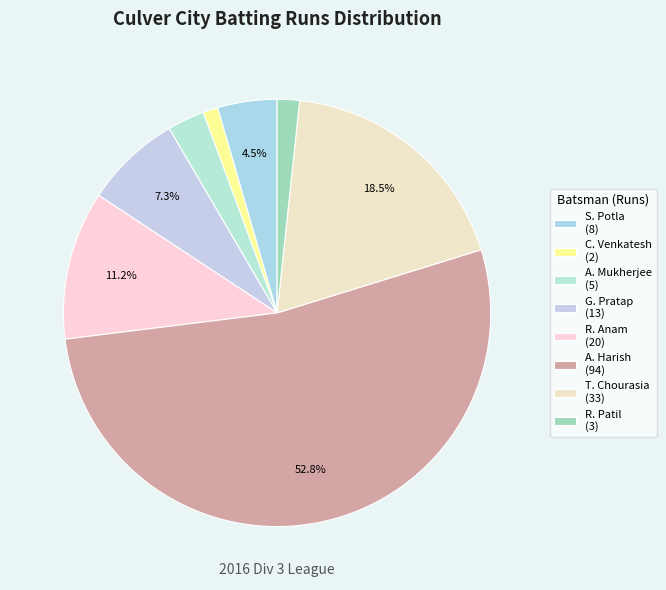

To the nearest percent, what is the average slice percentage?

12%